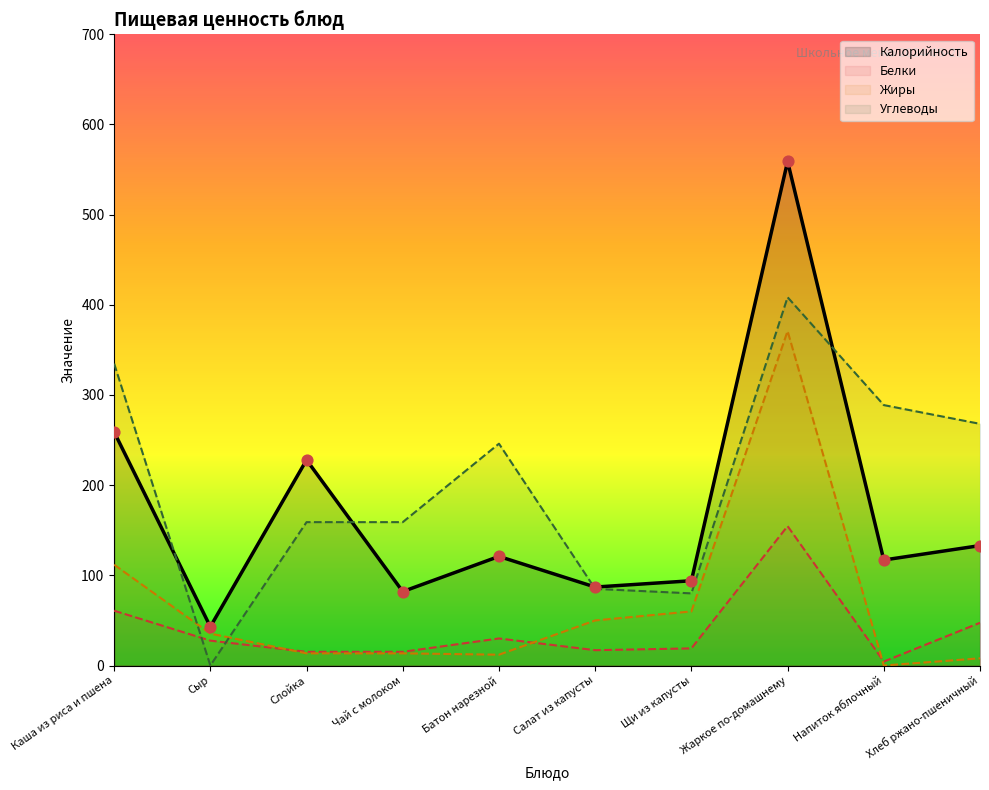

Which series has the widest spread of Y values?

Калорийность